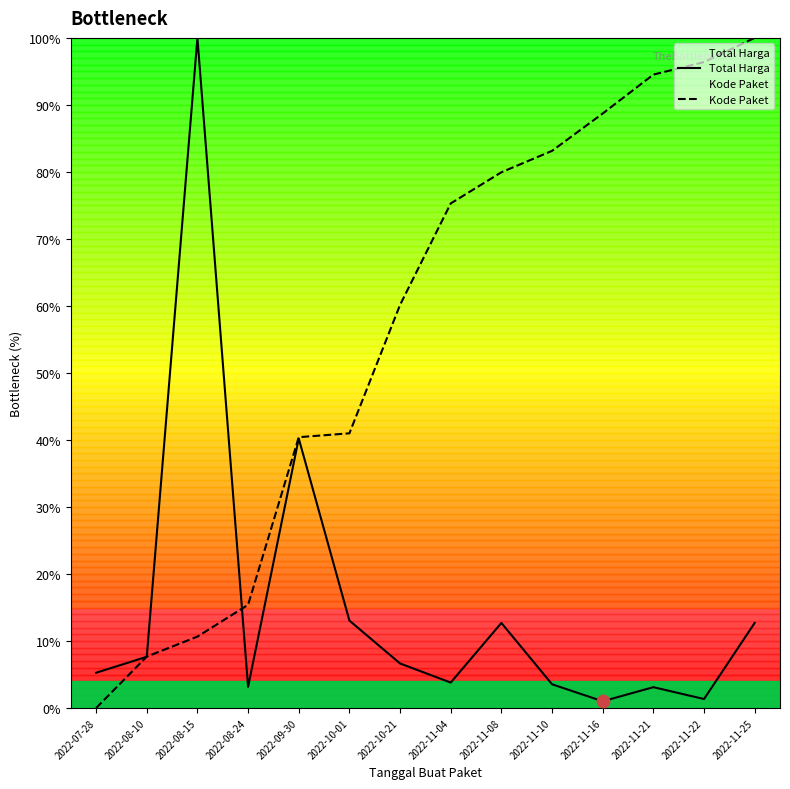

What is the total value across all series at 2022-11-04?

79.1